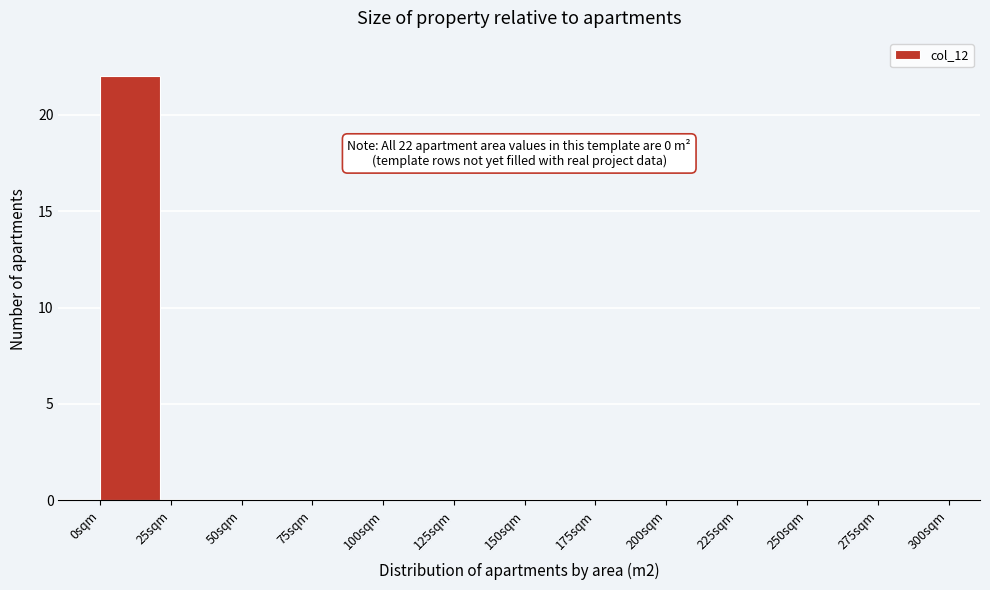

Which range on the x-axis has the tallest bar?

0 to 25